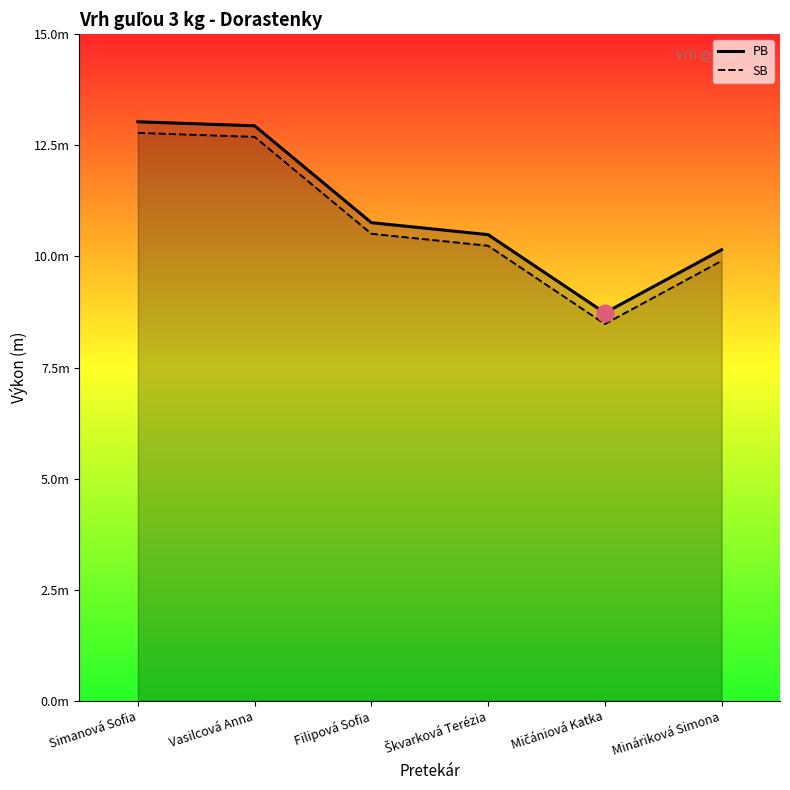

Which category has the highest value across all series?

Simanová Sofia